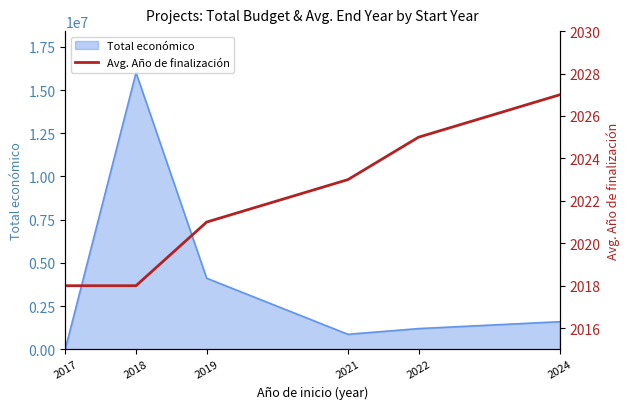

The value of Total económico at 2022 is 1893045. True or false?

False